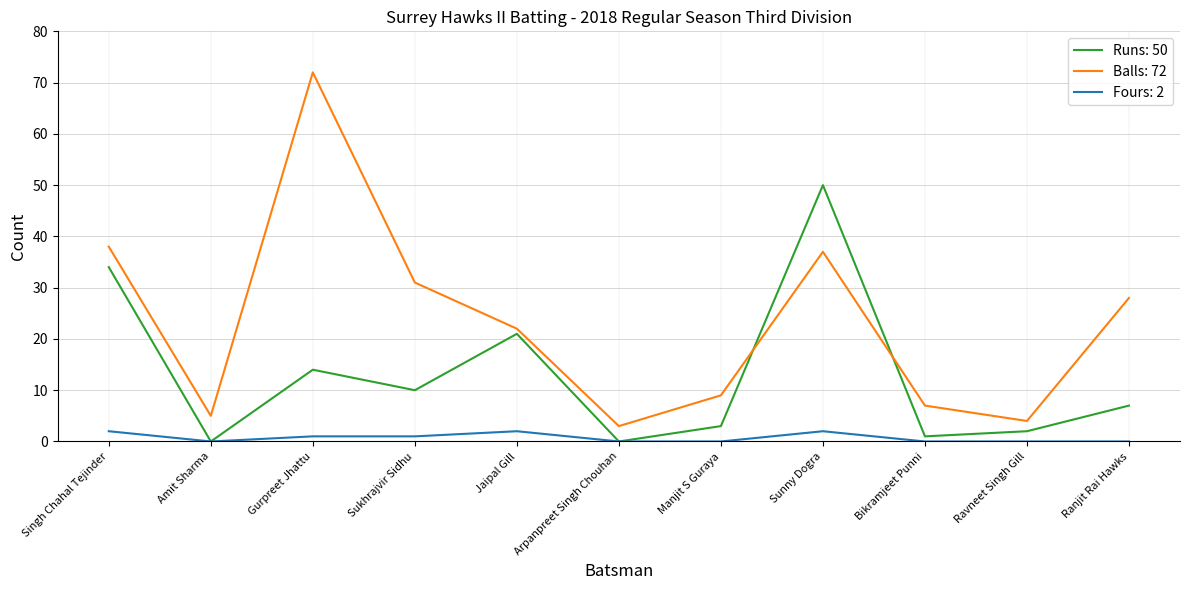

True or false: Balls: 72 and Runs: 50 cross at least once.

True